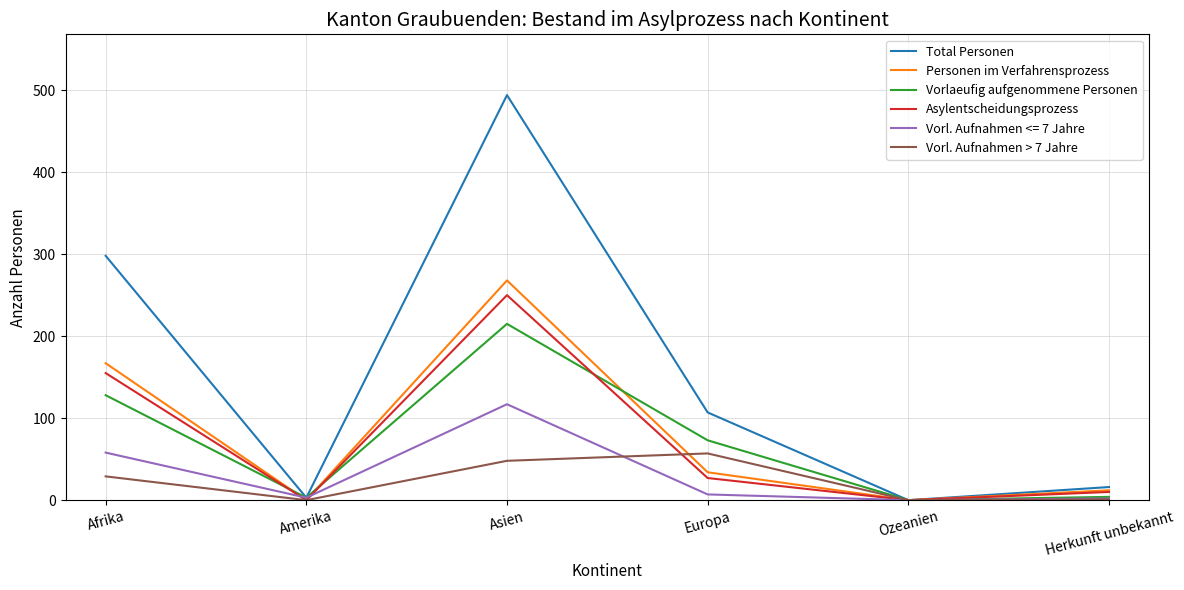

At how many categories does at least one series exceed 215?

2